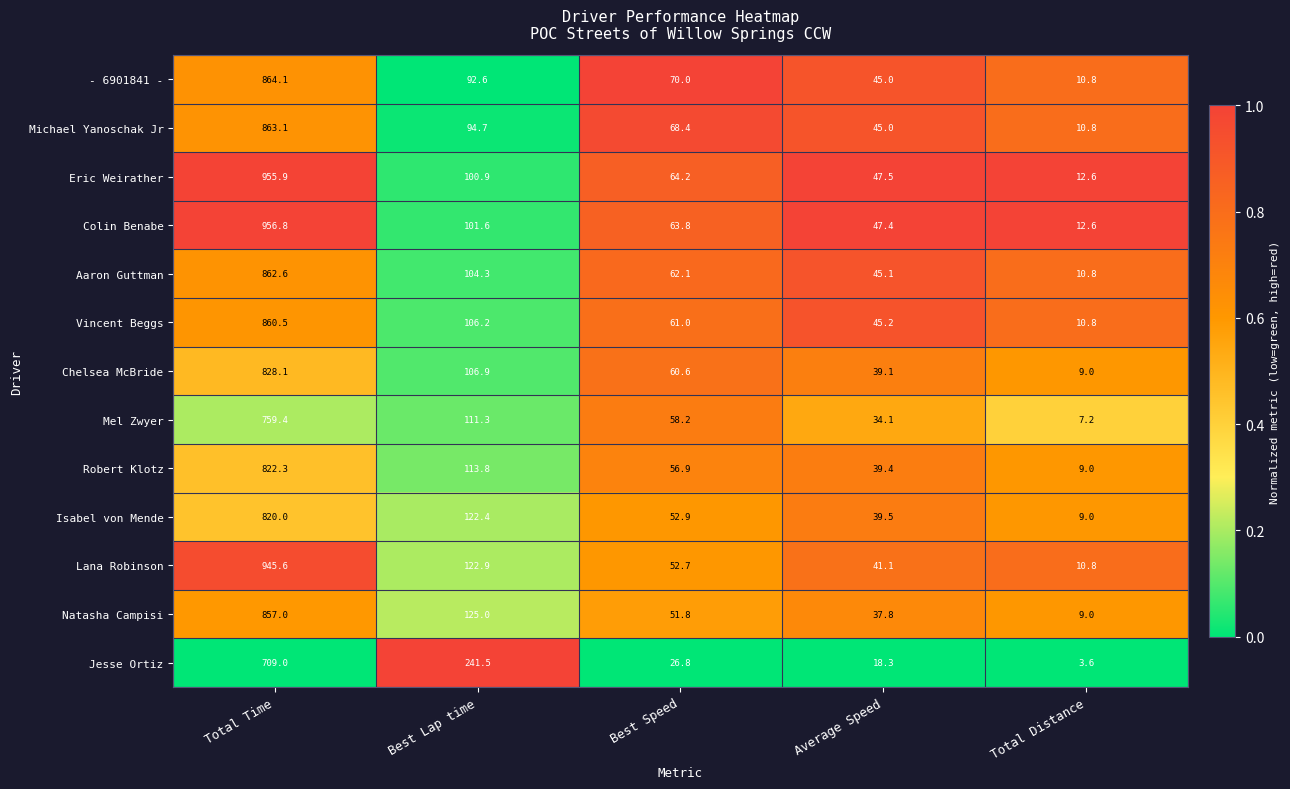

Is it true that Colin Benabe equals 12.6 at Total Distance?

True